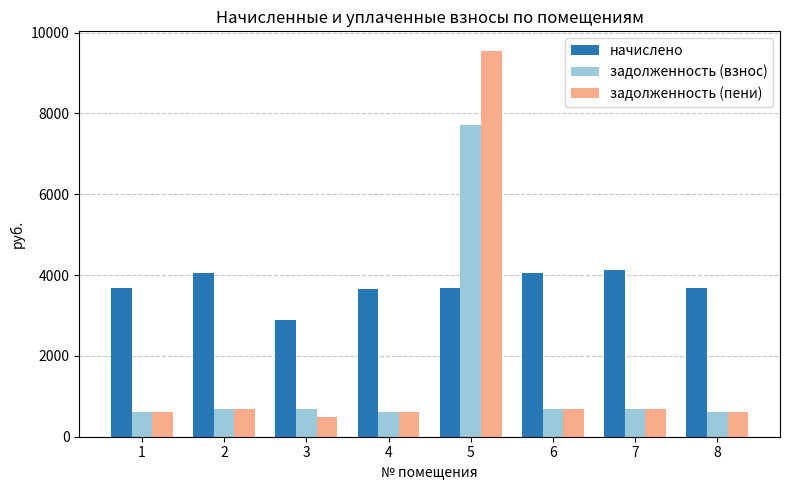

How many groups of bars are there?

8